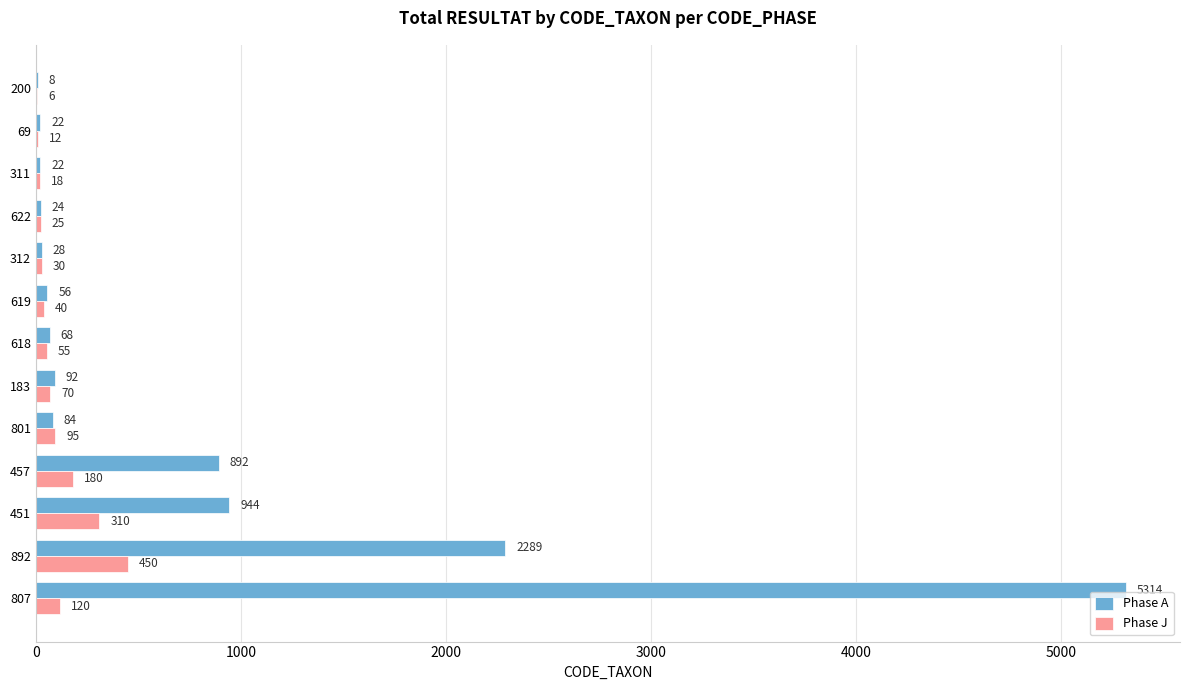

True or false: Phase A has a value of 354 at 451.

False